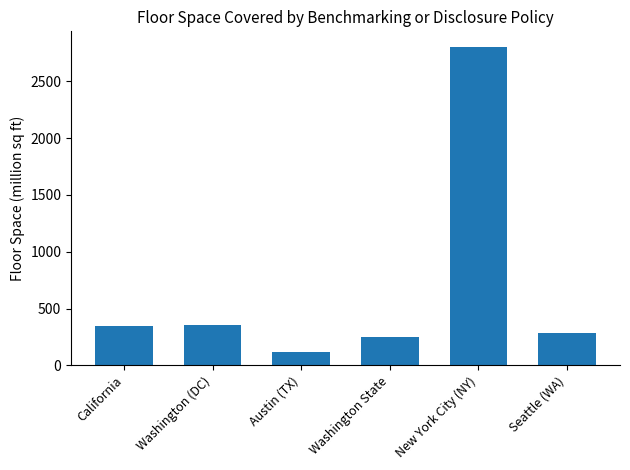

The value at Austin (TX) is 113. True or false?

True